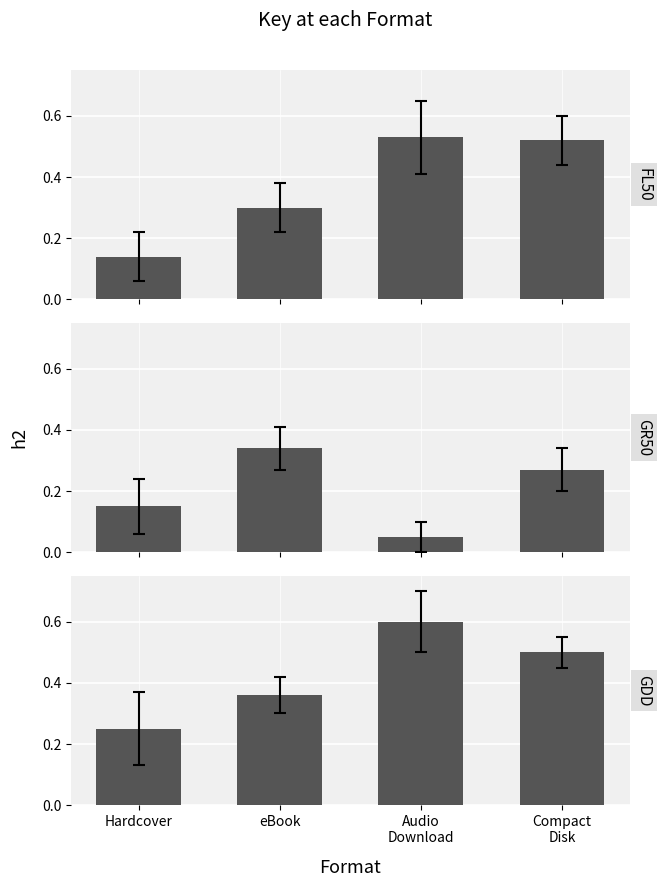

At how many categories does at least one series exceed 0?

4